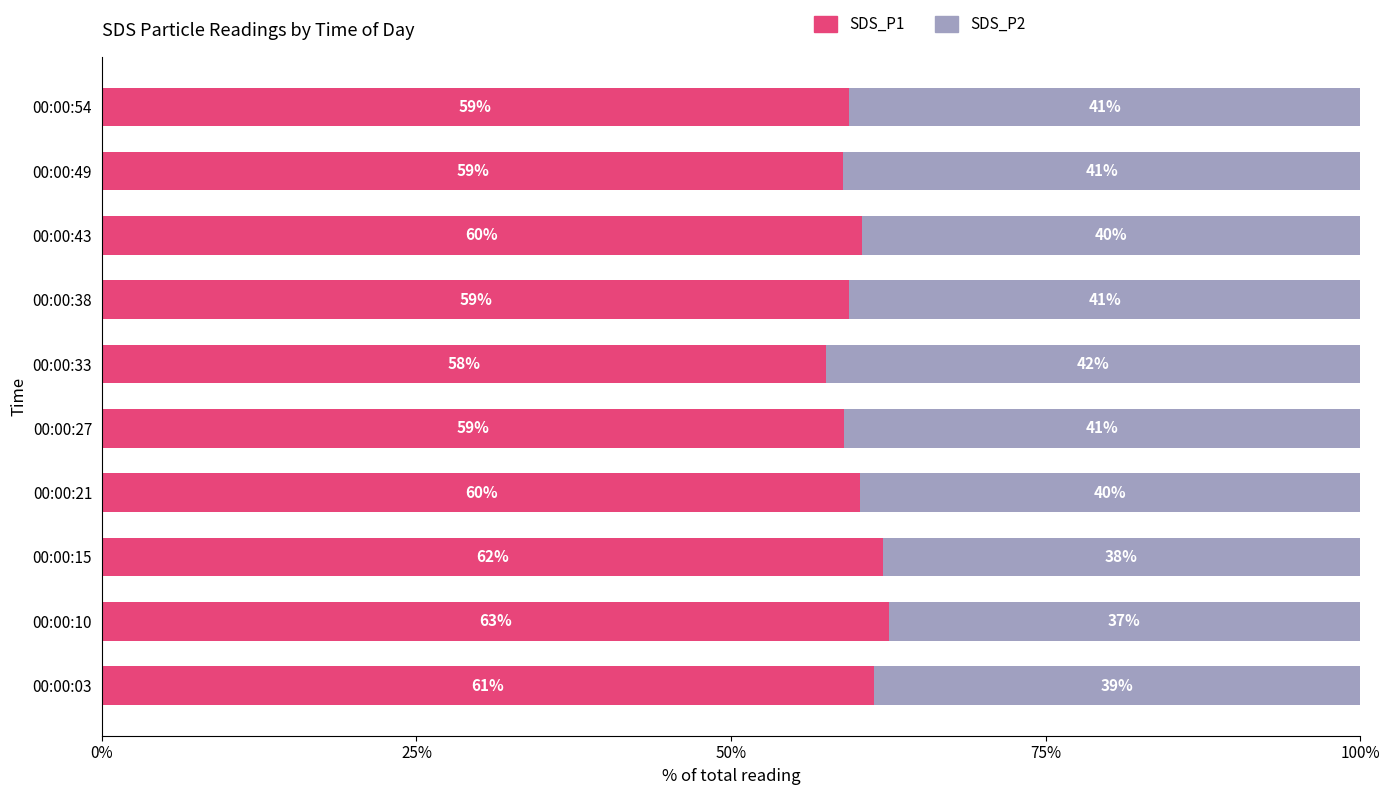

What is the highest value of the SDS_P1 series?

62.5